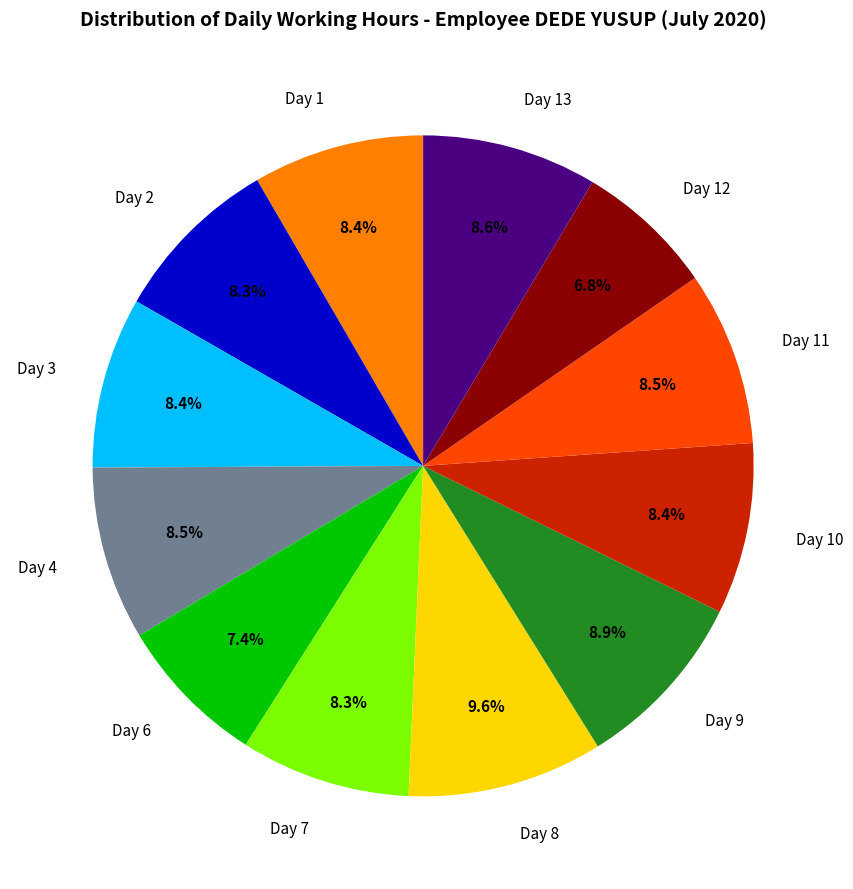

Is it true that Day 13 is 9% of the pie?

True